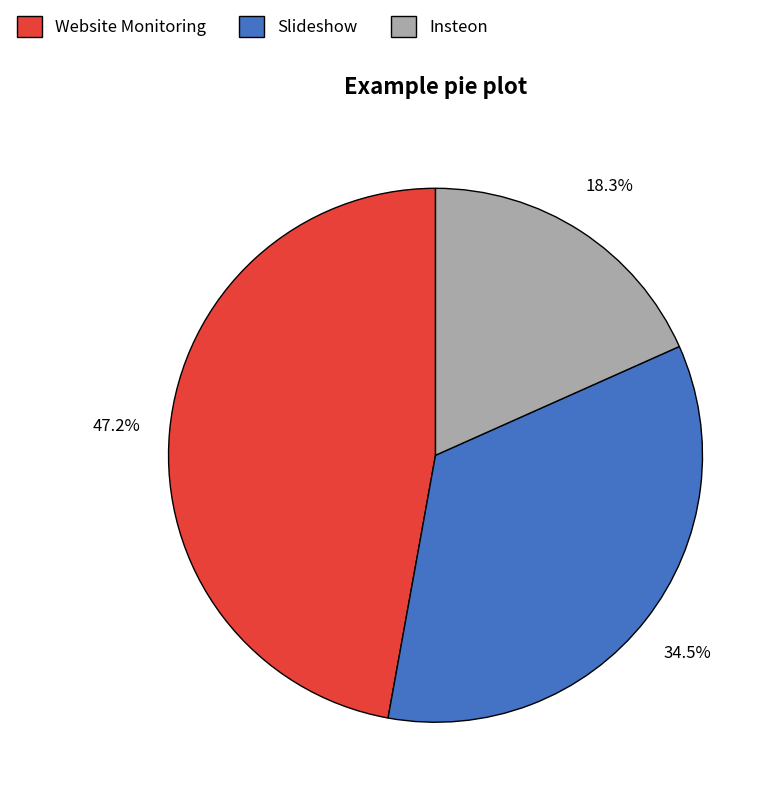

Which slice is the smallest?

Insteon